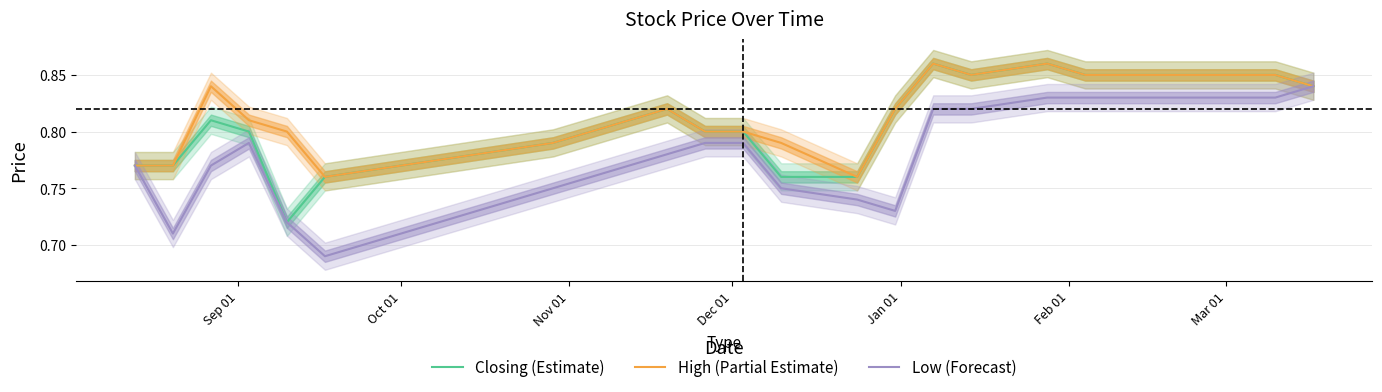

Does the chart display data point markers on the line(s)?

No